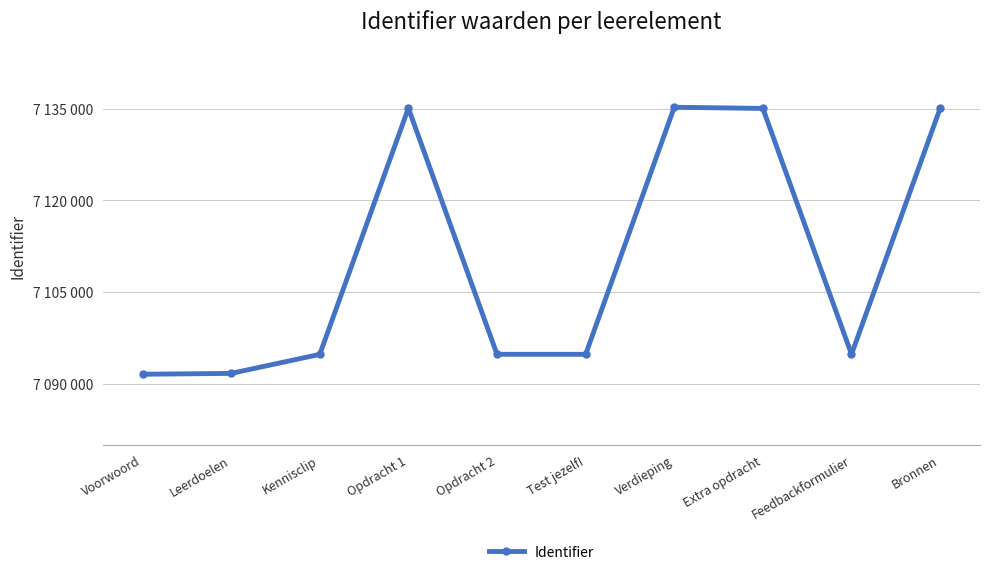

Approximately how many times larger is the value at Extra opdracht compared to Leerdoelen?

1.0